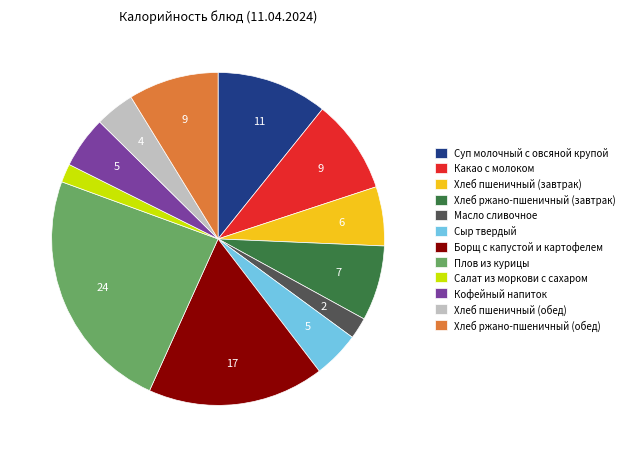

The Борщ с капустой и картофелем slice represents 17% of the pie. True or false?

True